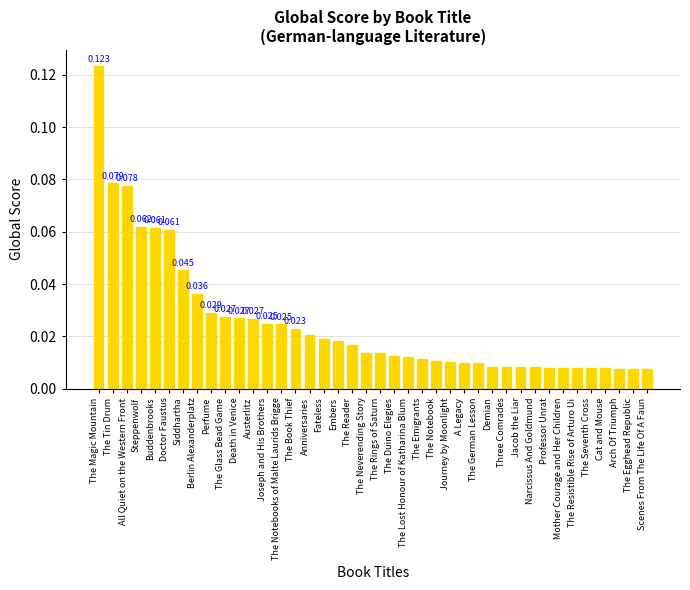

What is the label of the 25th bar from the left?

The Notebook